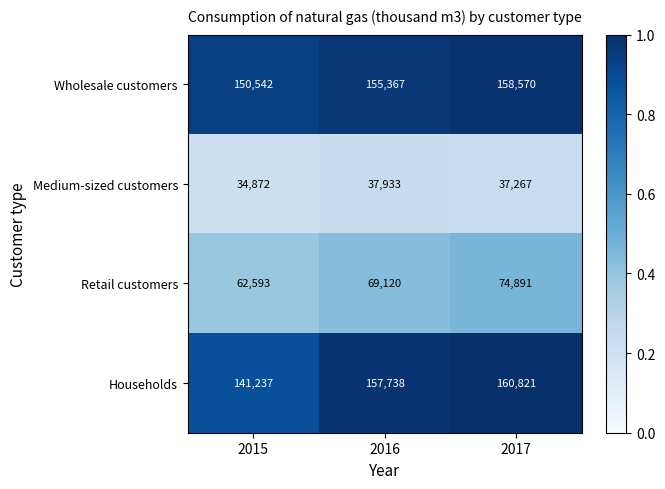

Between 2015 and 2016, which series saw the biggest shift?

Households